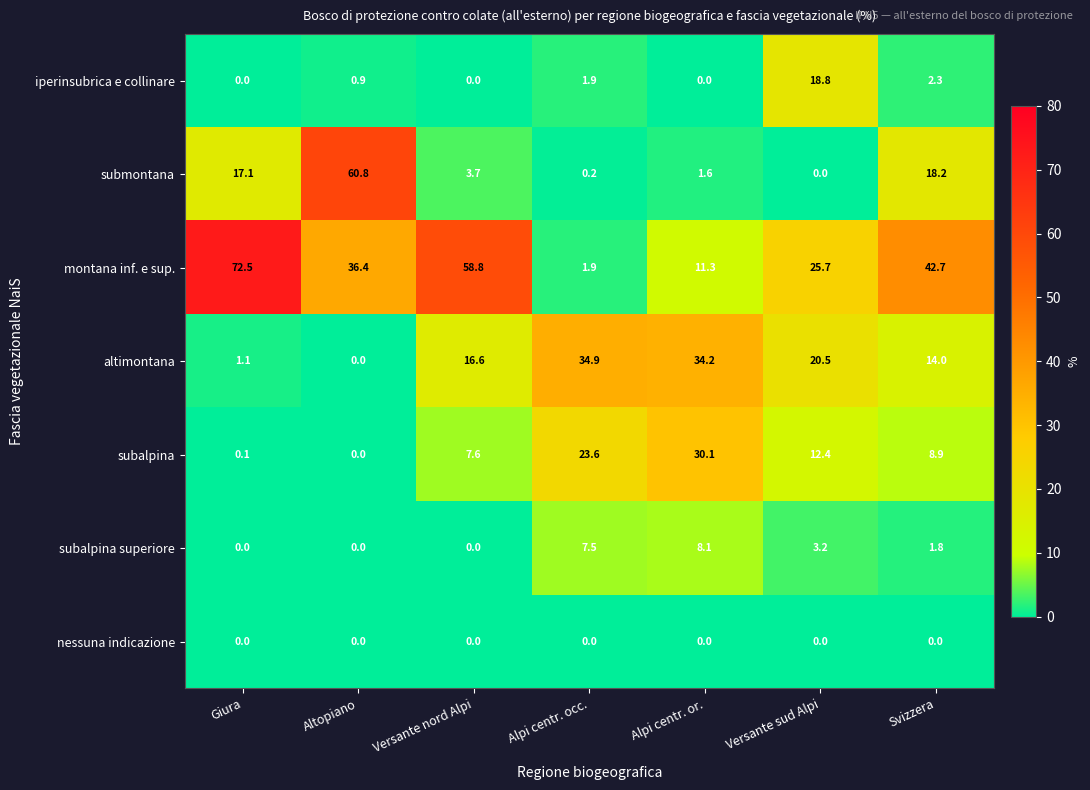

Is it true that iperinsubrica e collinare equals 1.3 at Alpi centr. occ.?

False